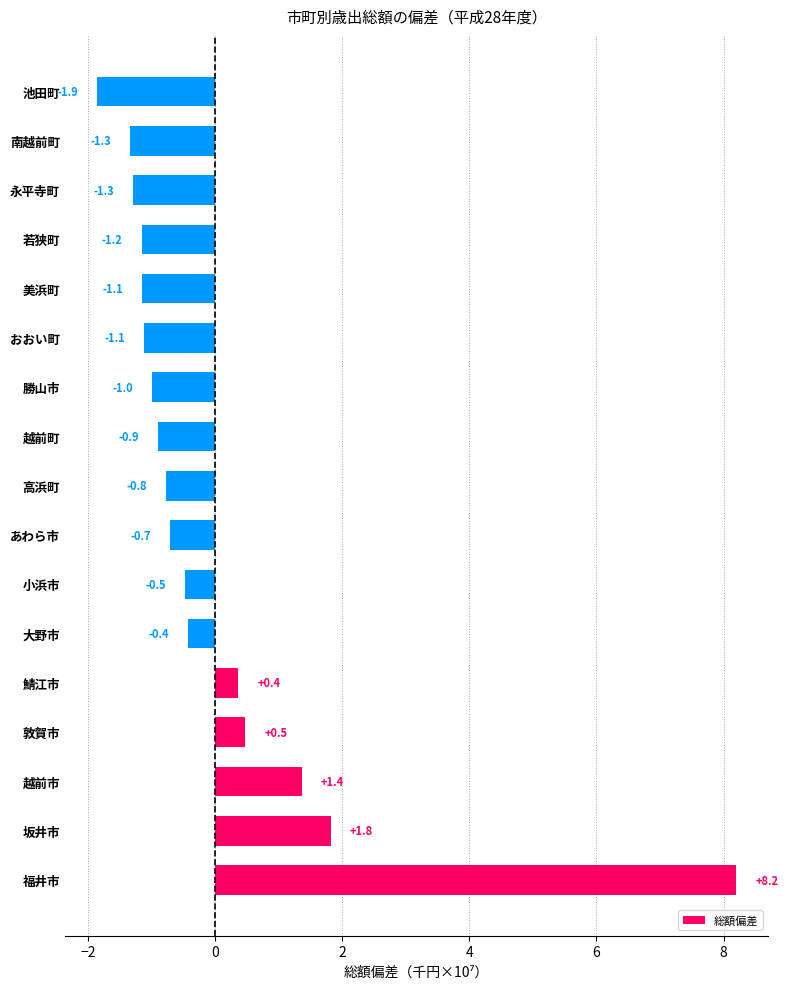

The value at おおい町 is -1.1. True or false?

True